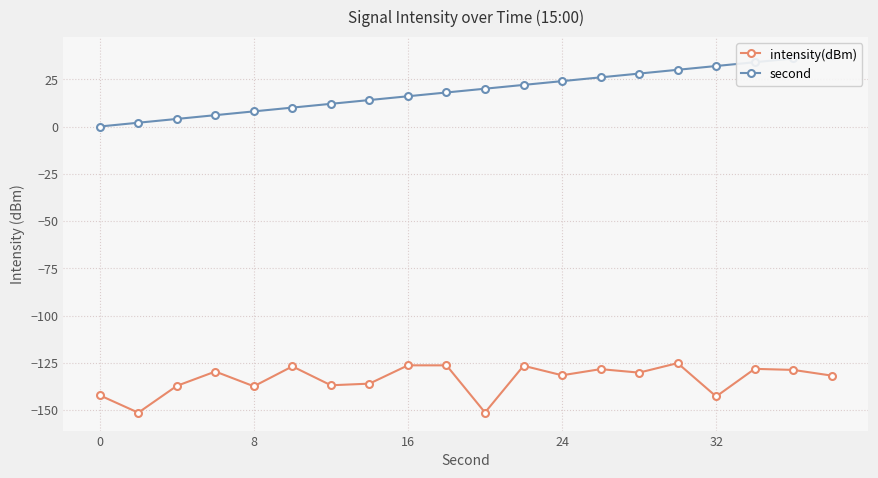

What is the value of the intensity(dBm) point at the 2nd from the left?

-151.4